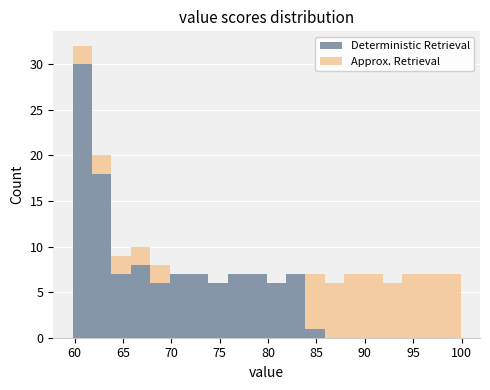

Reading left to right, list every stacked bar in this chart as the range it spans on the x-axis followed by its total height. Neither the bar edges nor the heights are printed on the chart, so give them approximately, as read against the axes.

60 to 62: 32
62 to 64: 20
64 to 66: 9
66 to 68: 10
68 to 70: 8
70 to 72: 7
72 to 74: 7
74 to 76: 6
76 to 78: 7
78 to 80: 7
80 to 82: 6
82 to 84: 7
84 to 86: 7
86 to 88: 6
88 to 90: 7
90 to 92: 7
92 to 94: 6
94 to 96: 7
96 to 98: 7
98 to 100: 7